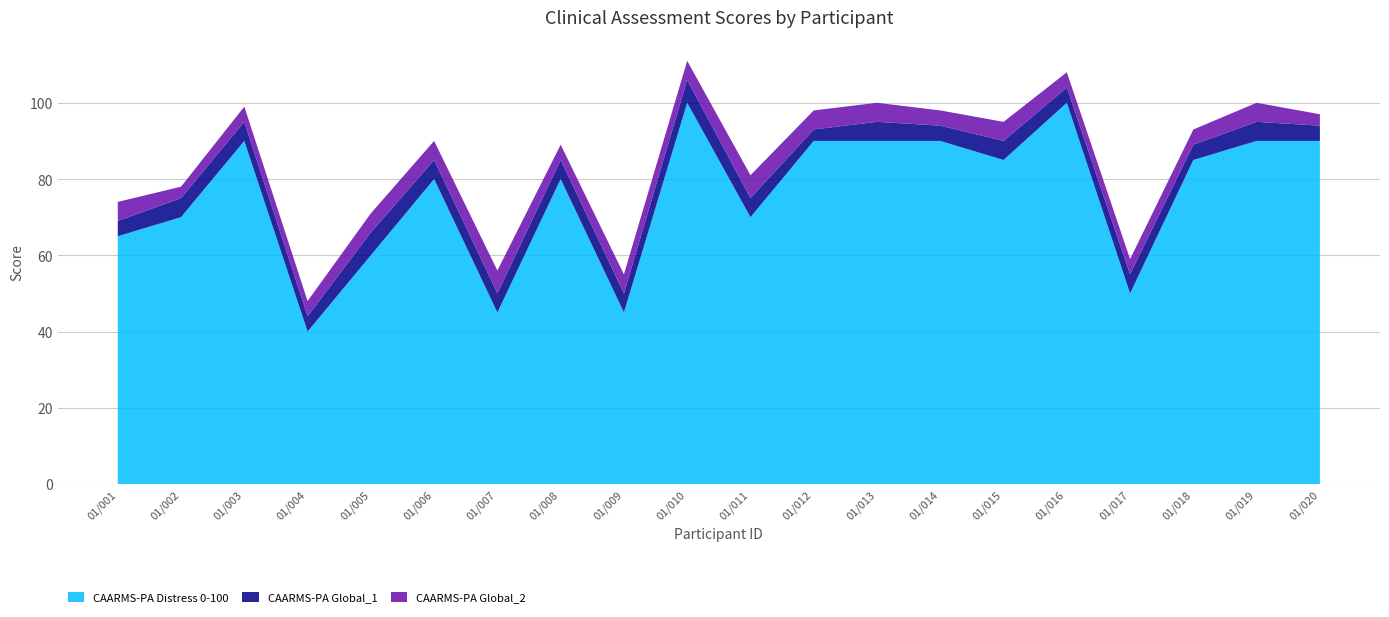

Reading left to right, extract all data points from this chart.

CAARMS-PA Distress 0-100: 65	70	90	40	60	80	45	80	45	100	70	90	90	90	85	100	50	85	90	90
CAARMS-PA Global_1: 4	5	5	4	6	5	5	5	5	6	5	3	5	4	5	4	5	4	5	4
CAARMS-PA Global_2: 5	3	4	4	5	5	6	4	5	5	6	5	5	4	5	4	4	4	5	3